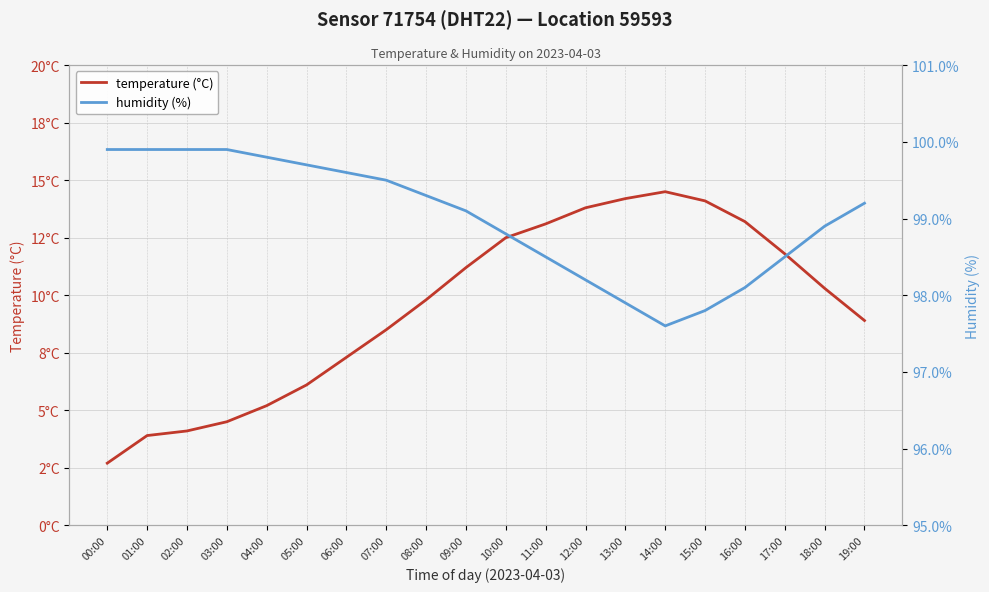

How many categories are shown in the chart?

20